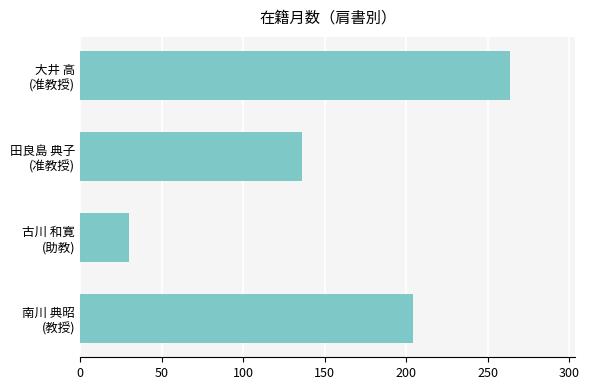

How many values are between 136 and 264?

3